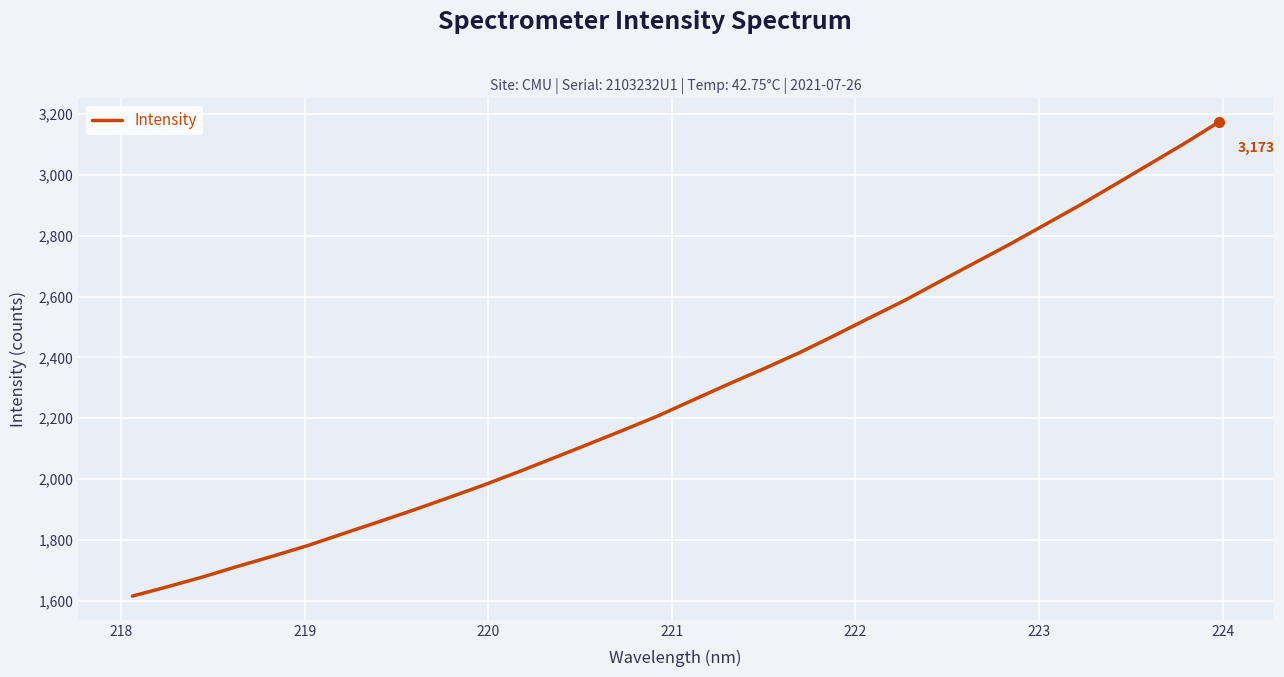

What is the difference between the maximum and minimum values?

1558.6